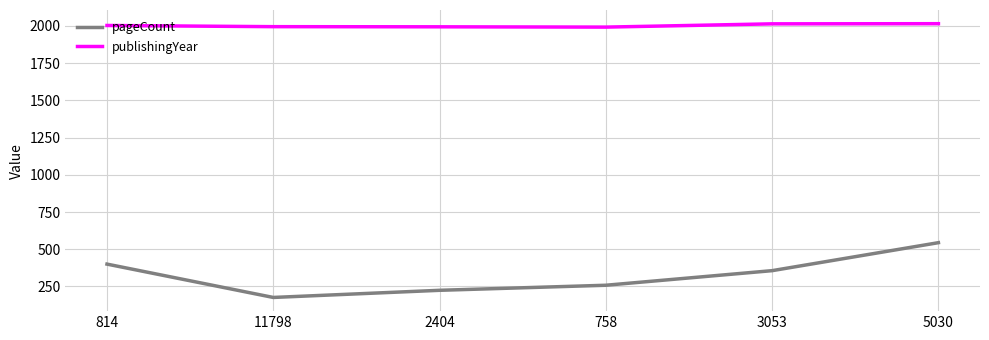

What value does the pageCount series have at 5030?

544